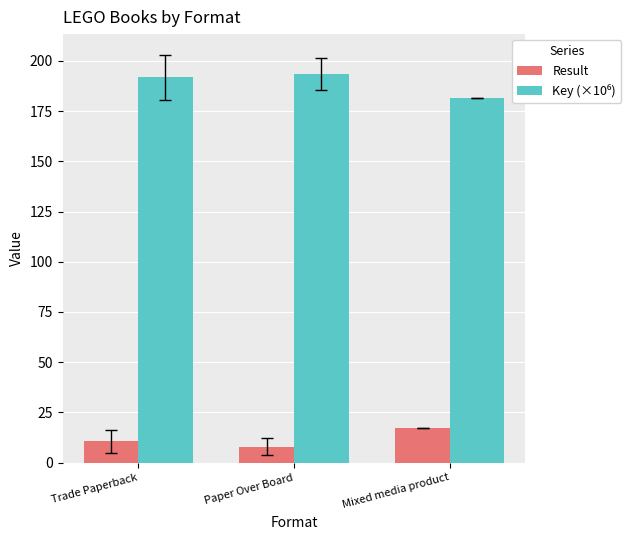

What is the total value across all series at Mixed media product?

198.8